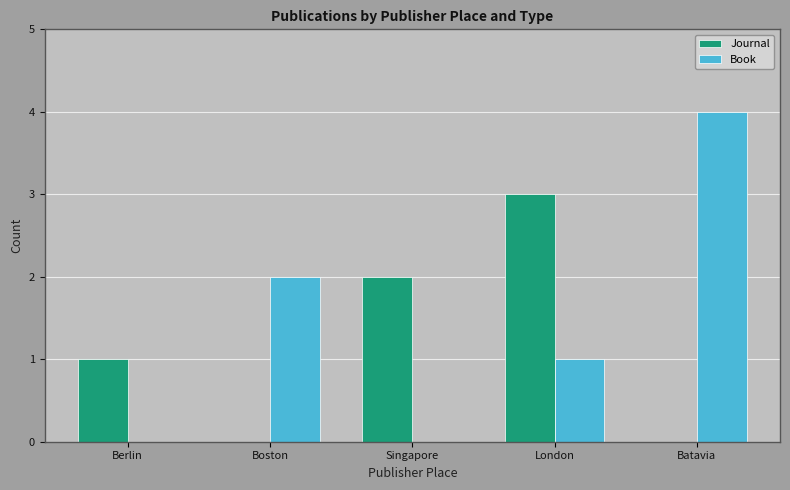

How many data points does each series have?

5